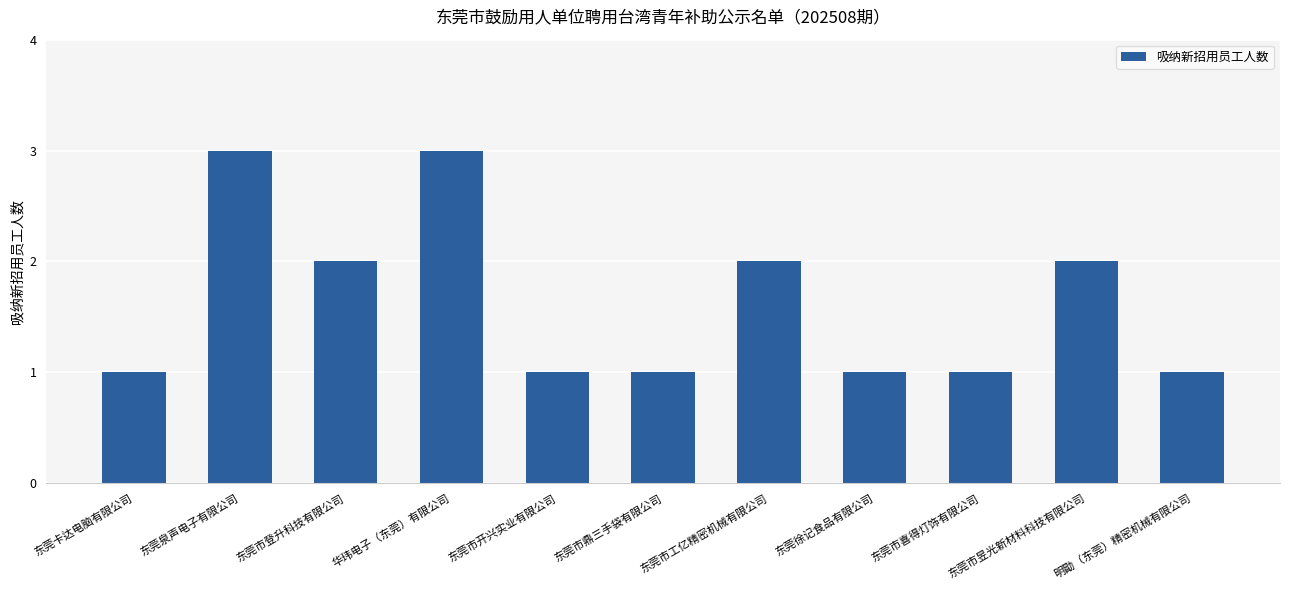

Is it true that the value at 东莞市登升科技有限公司 is 3?

False